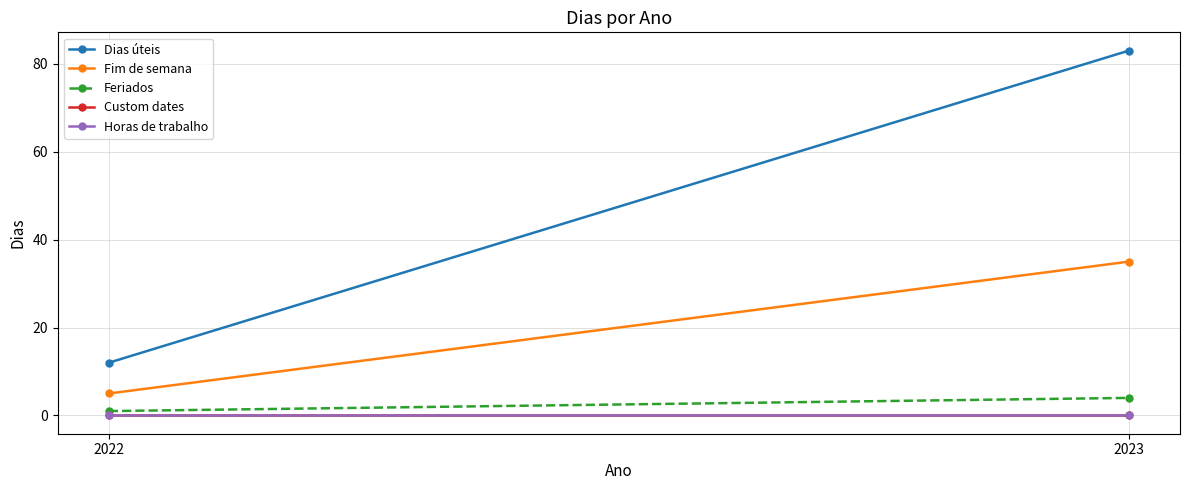

What is the value of the Dias úteis point at the 2nd from the left?

83